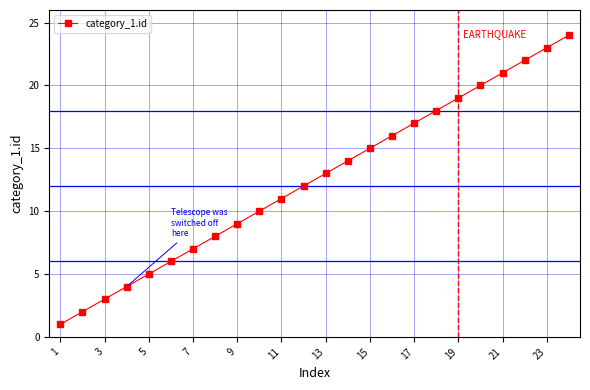

True or false: the data has more than 1 interior local peaks.

False